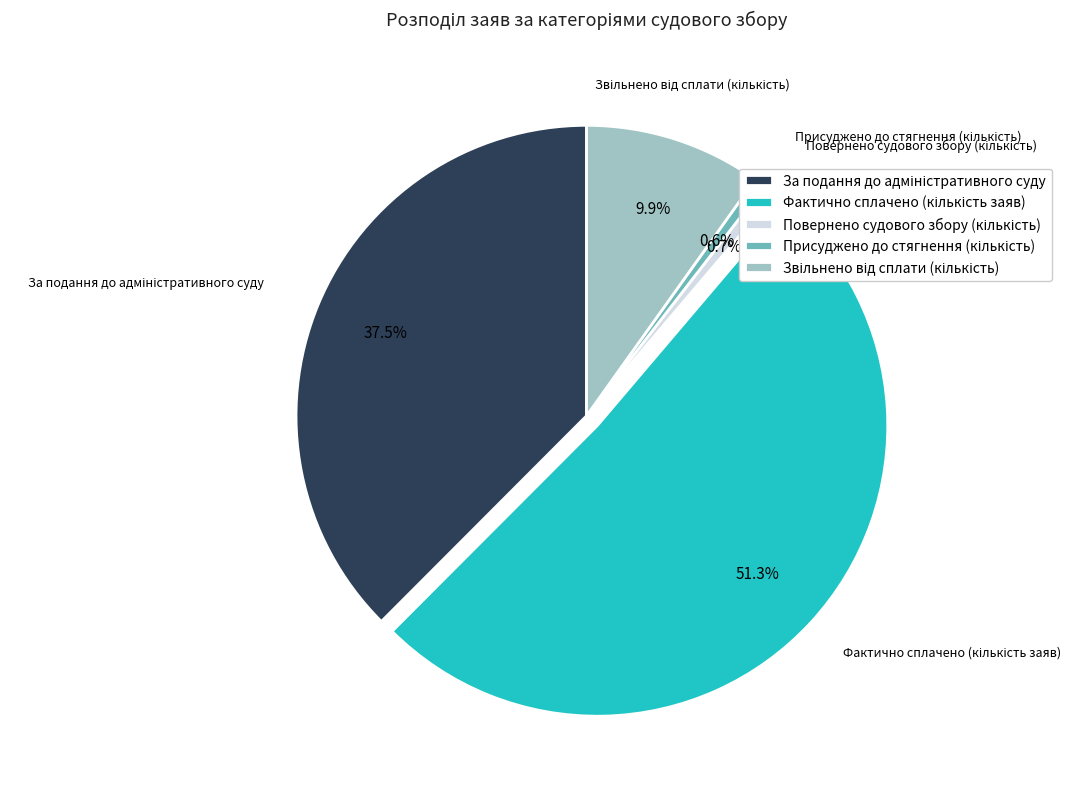

To the nearest percent, what is the difference between the largest and smallest slice percentages?

51%